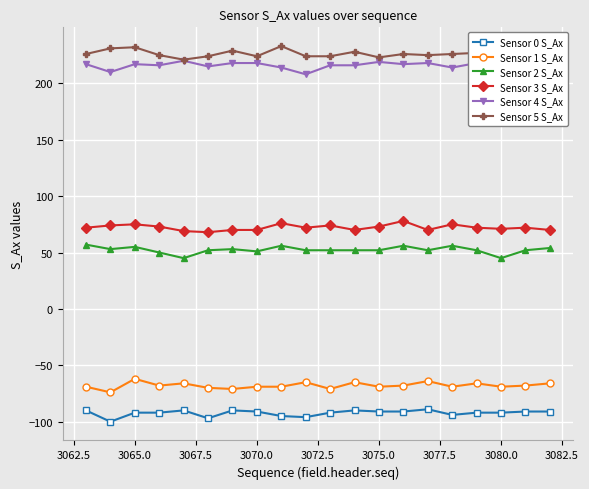

What is the maximum value for Sensor 5 S_Ax?

233